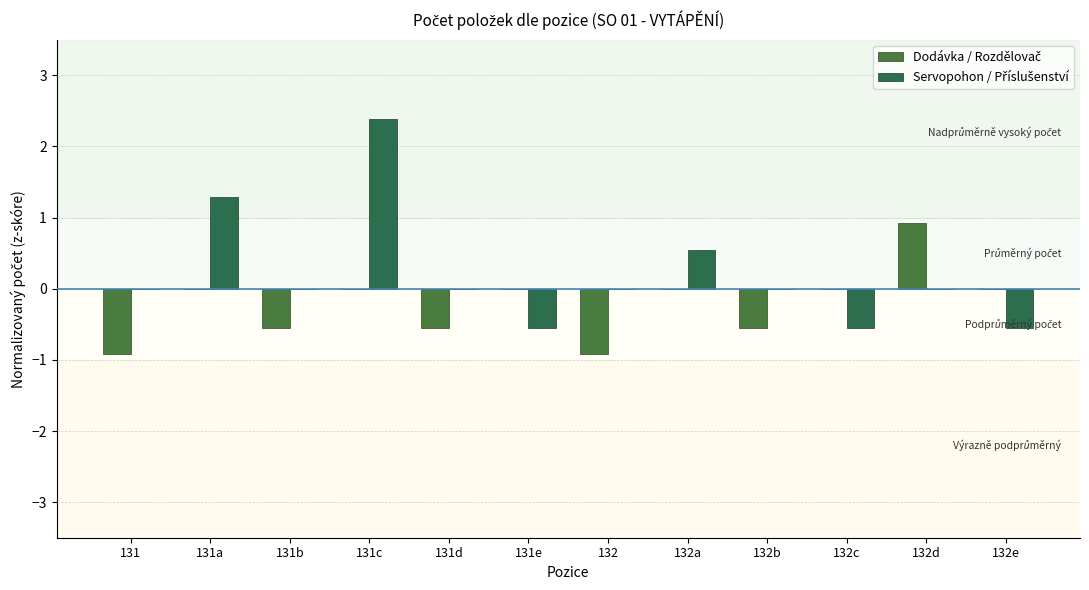

What is the total value across all series at 131d?

-0.6